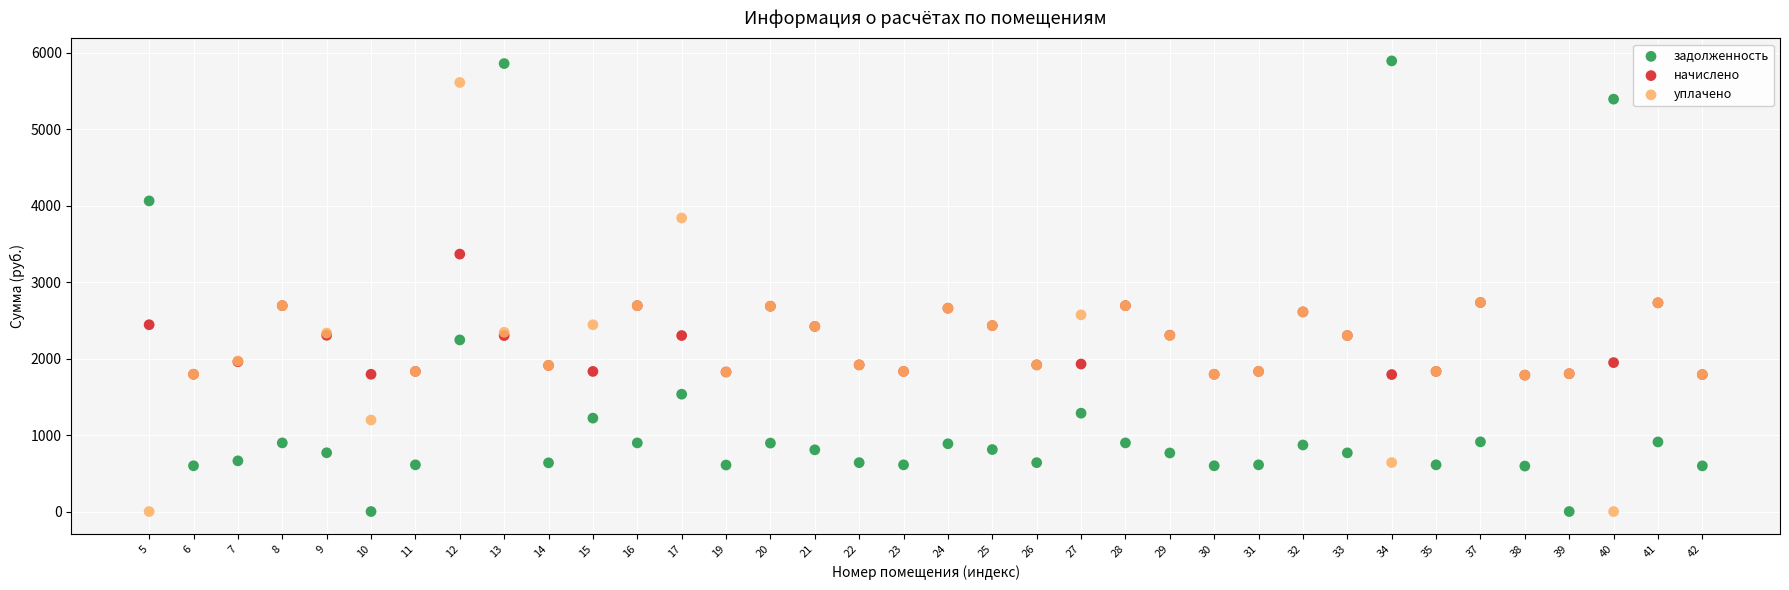

What are all the series names shown in the legend?

задолженность, начислено, уплачено